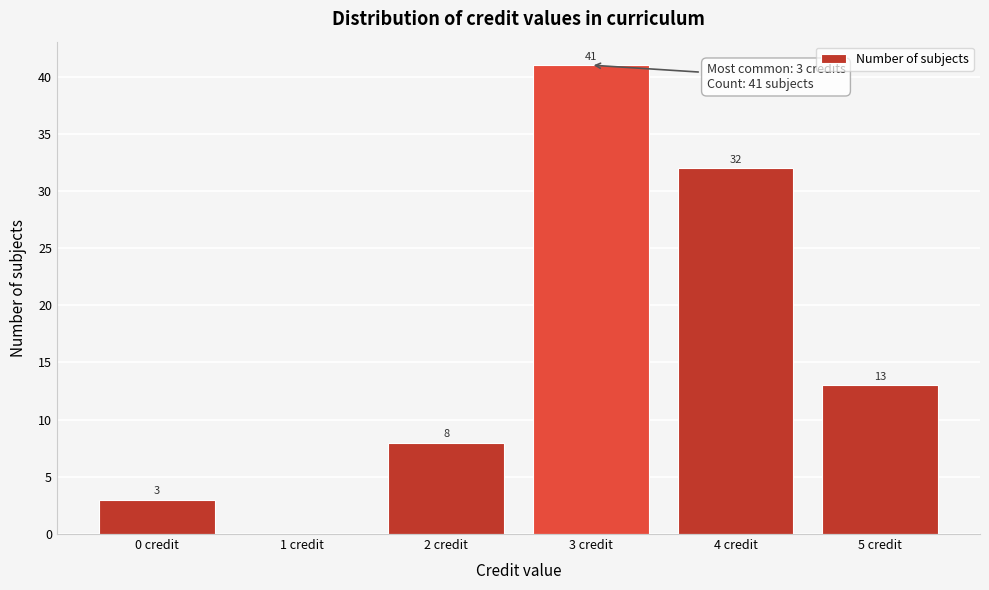

Reading left to right, what are all the values shown in this chart?

0 credit=3	1 credit=0	2 credit=8	3 credit=41	4 credit=32	5 credit=13